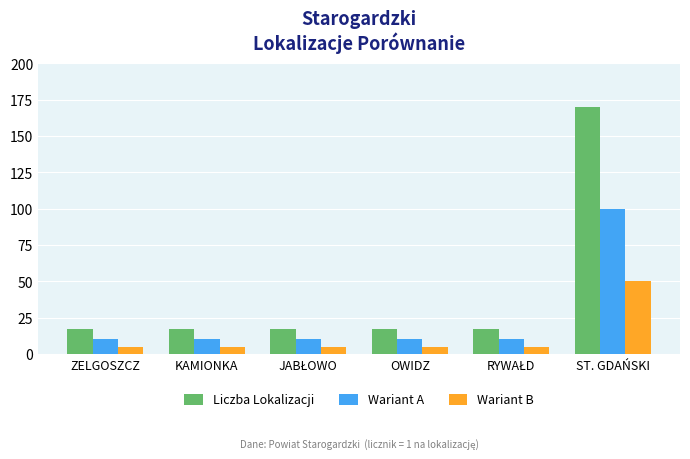

What is the label of the 4th bar from the left?

OWIDZ